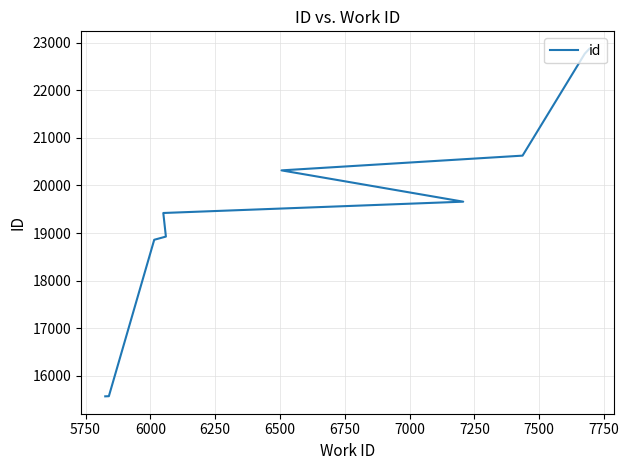

Reading right to left, what are all the values shown in this chart?

22875	22771	20627	20317	19659	19421	18925	18858	15569	15566